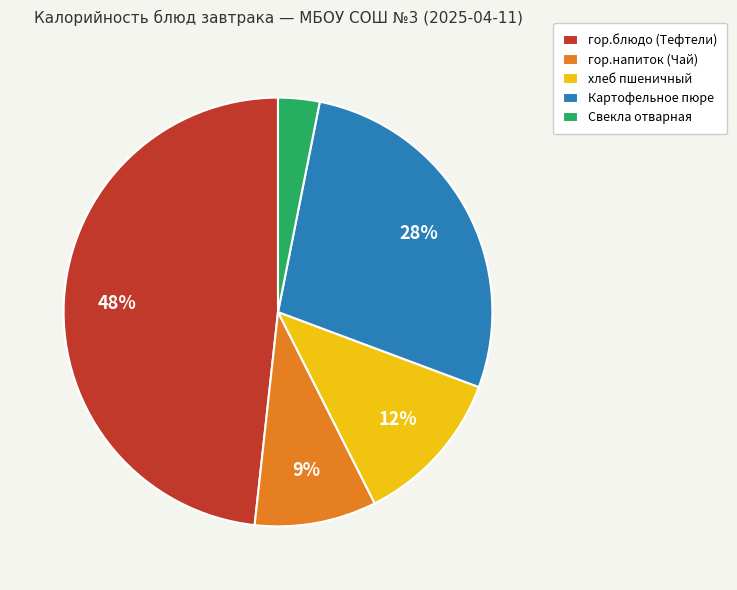

True or false: Свекла отварная accounts for 3% of the total.

True